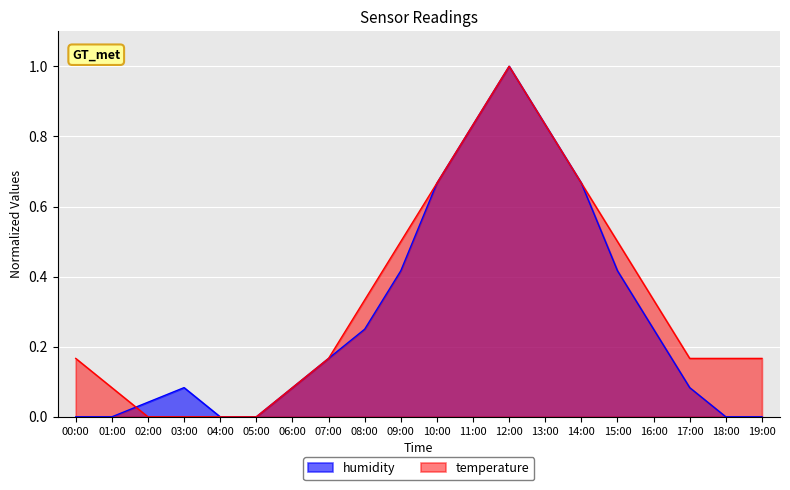

Between 06:00 and 15:00, which series saw the biggest shift?

temperature